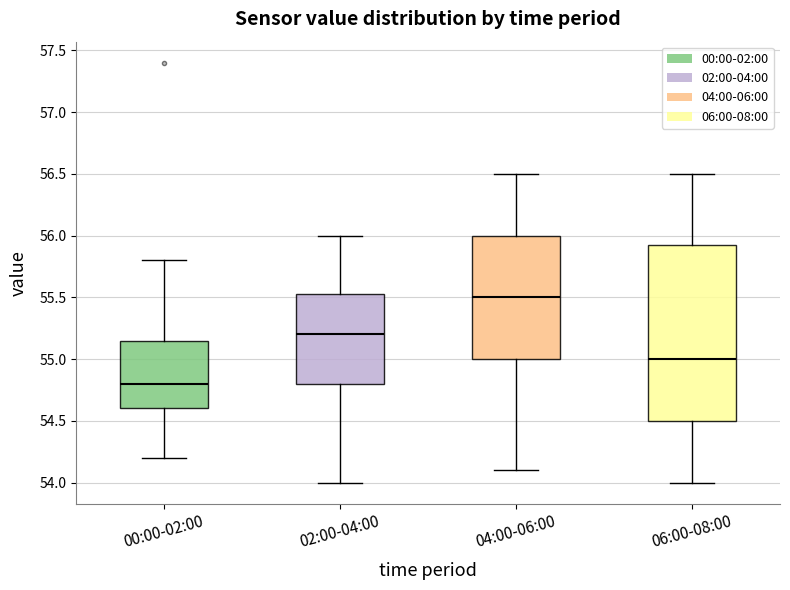

Where does the lower whisker of the box for 06:00-08:00 end on the y-axis? The values are not printed on the chart, so give them approximately, as read against the axis.

54.00